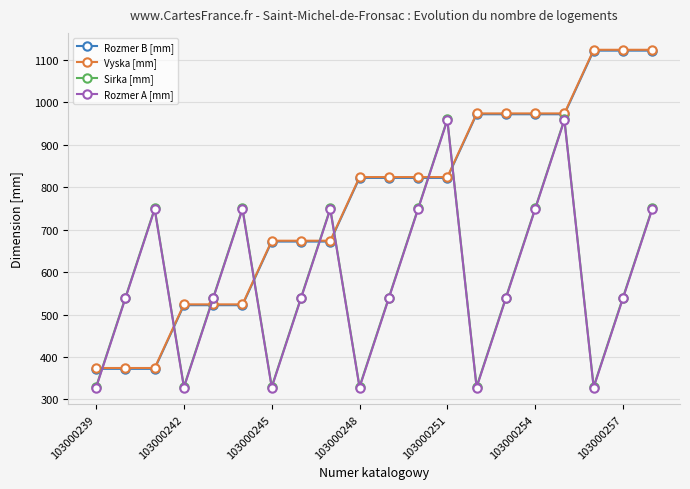

What is the lowest value of the Rozmer A [mm] series?

328